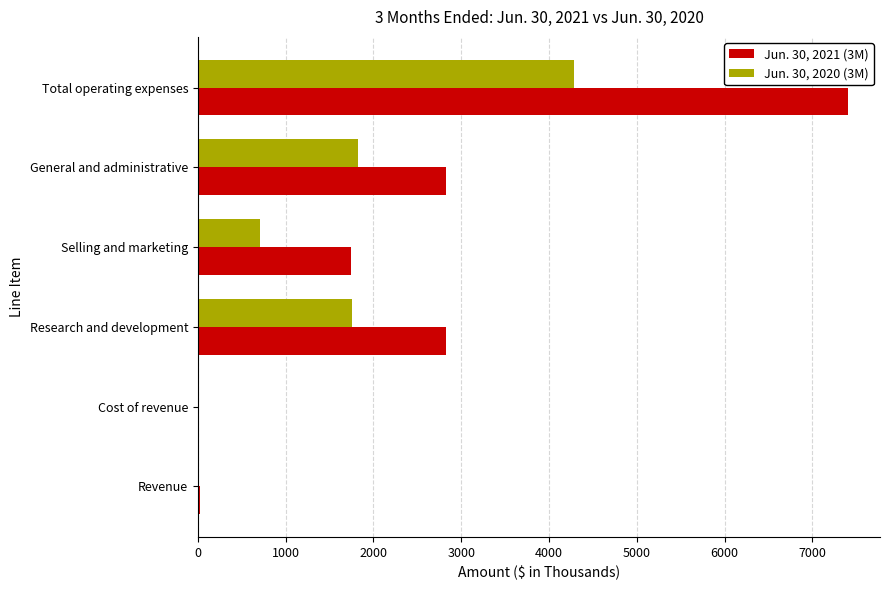

Which label corresponds to the largest value in the chart?

Total operating expenses